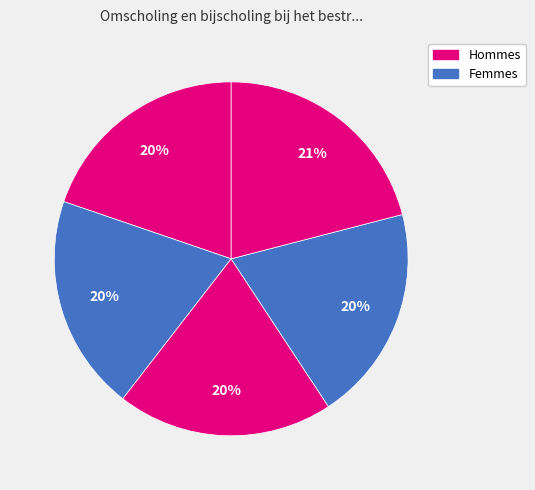

How many segments does this pie chart have?

5